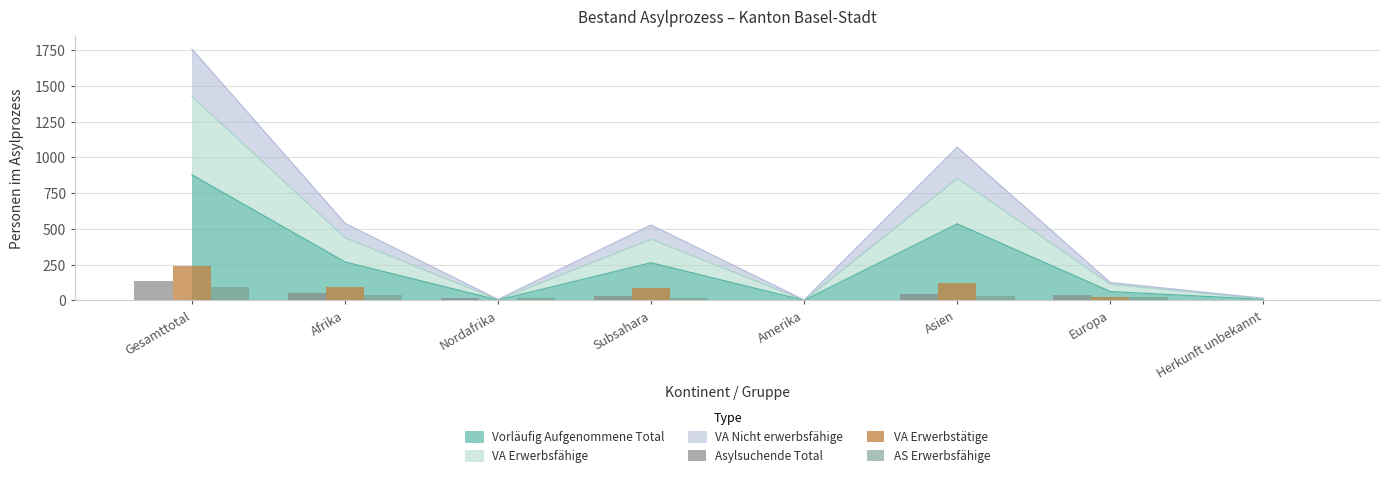

Count the number of categories in the chart.

8